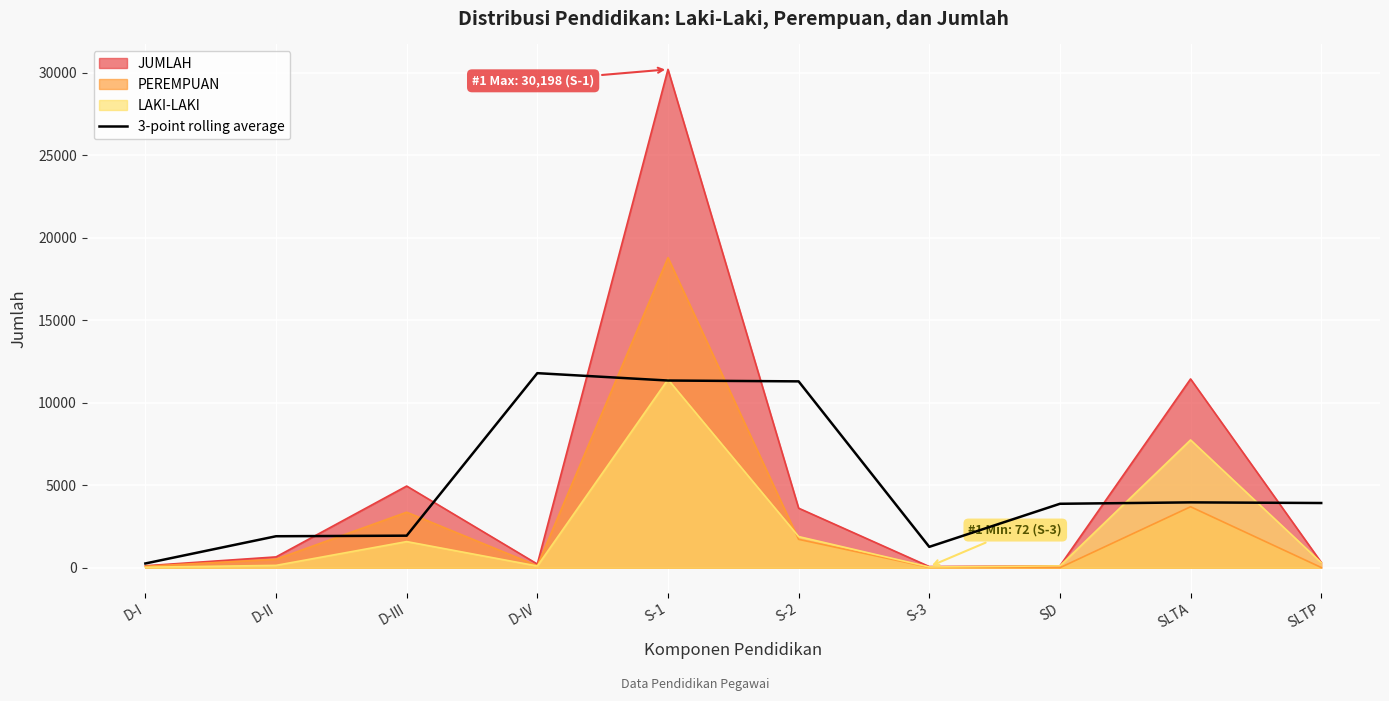

At which label does PEREMPUAN reach its peak?

S-1